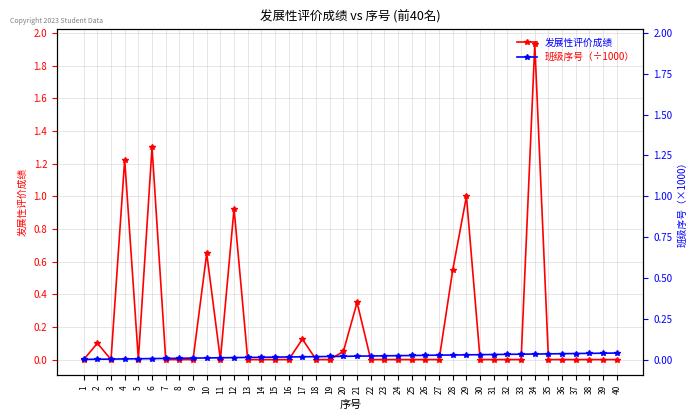

Count the number of data series in this chart.

2